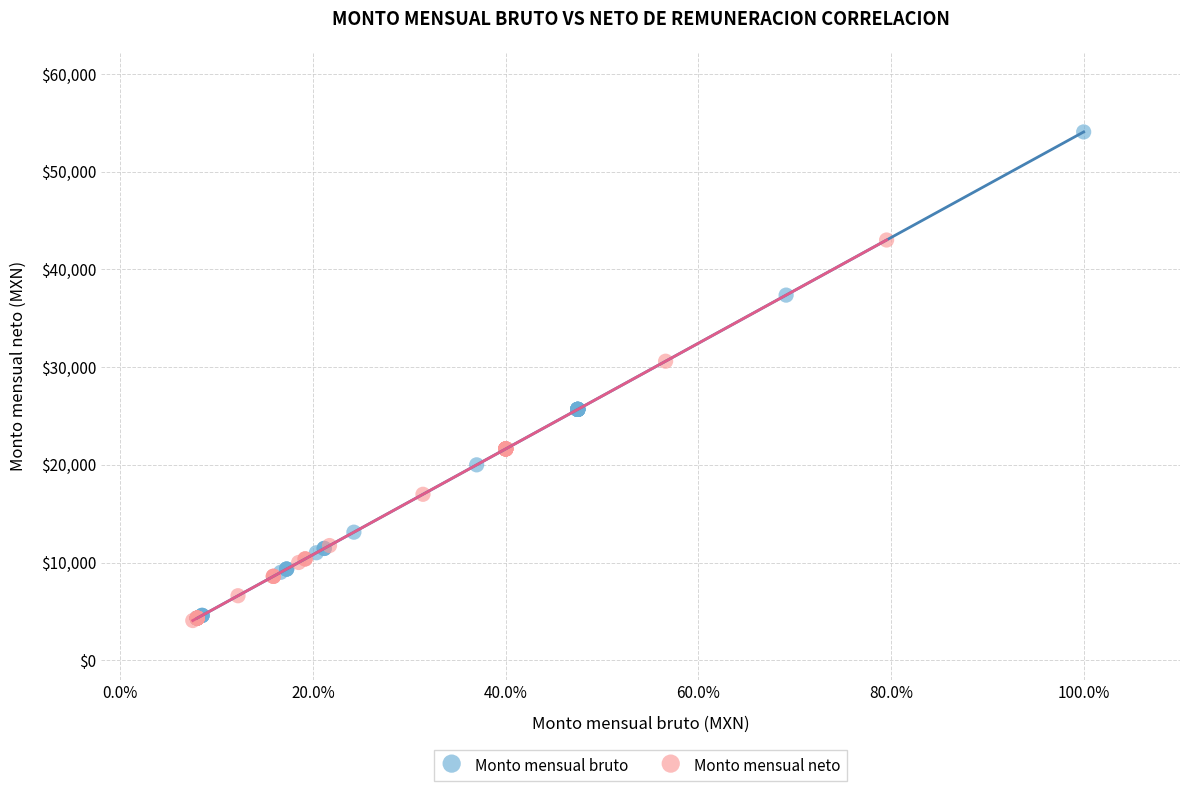

Which series has the largest Y range (max minus min)?

Monto mensual bruto